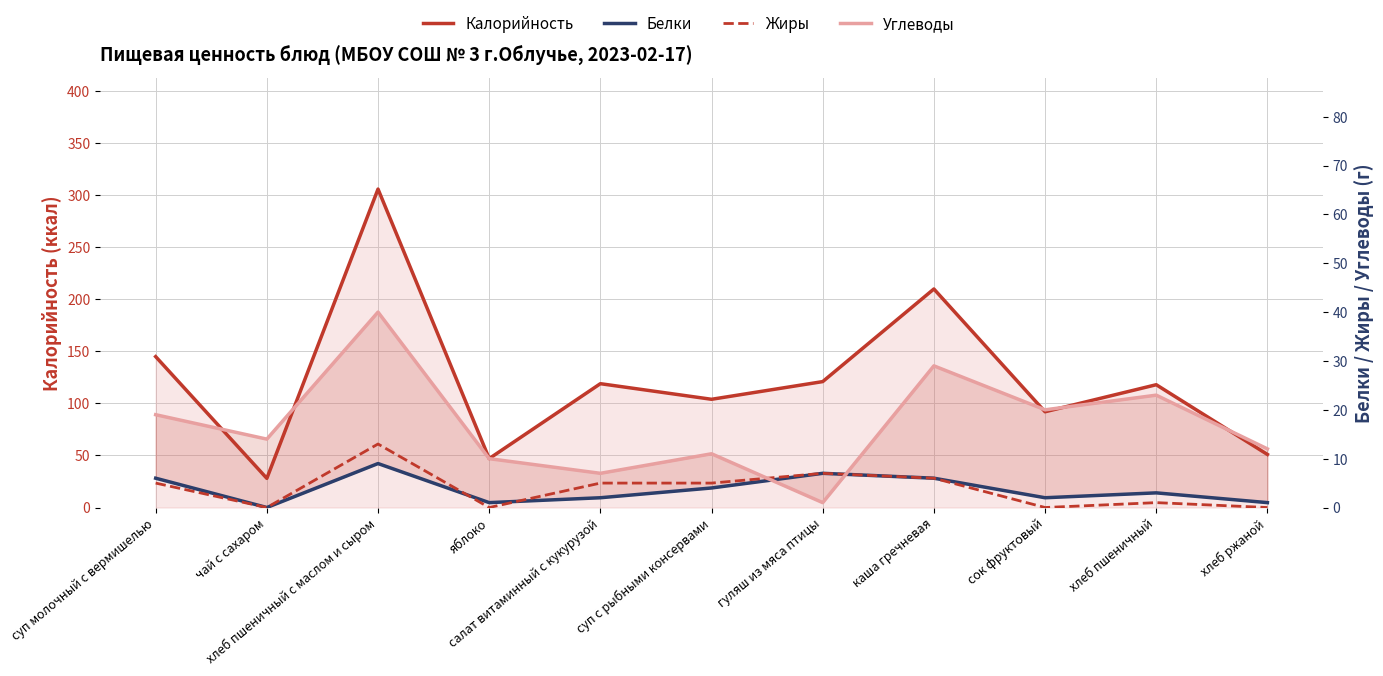

Which series has the largest total across all categories?

Калорийность